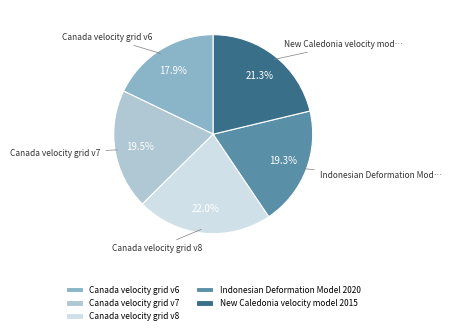

To the nearest percent, what is the combined percentage of Indonesian Deformation Model 2020 and Canada velocity grid v6?

37%